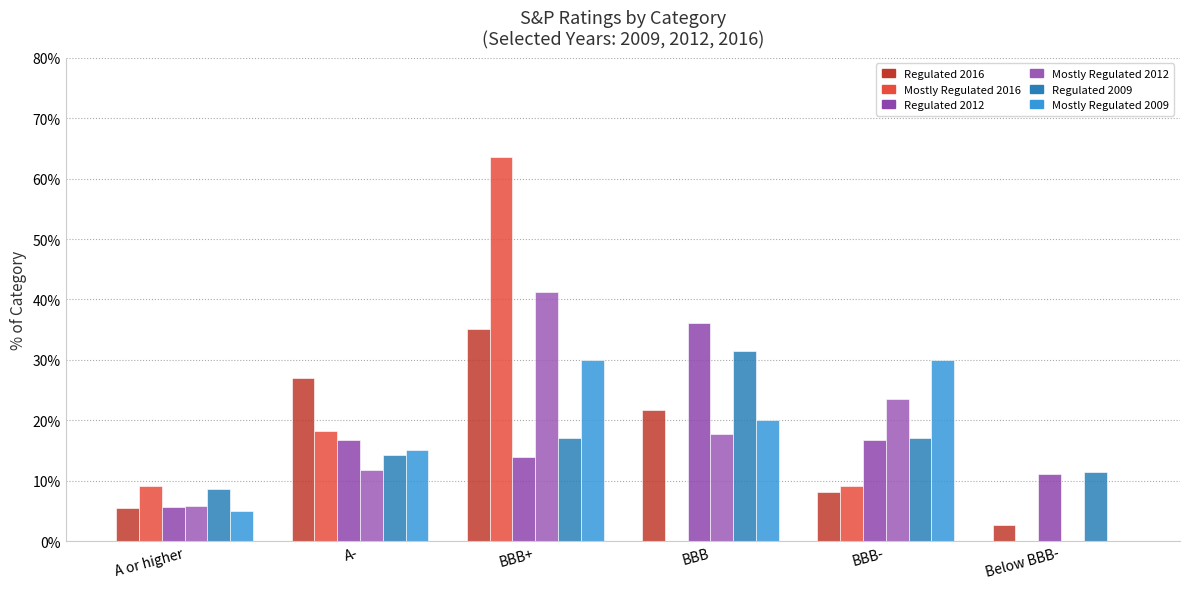

Are the bars grouped side by side (vs. stacked)?

Yes